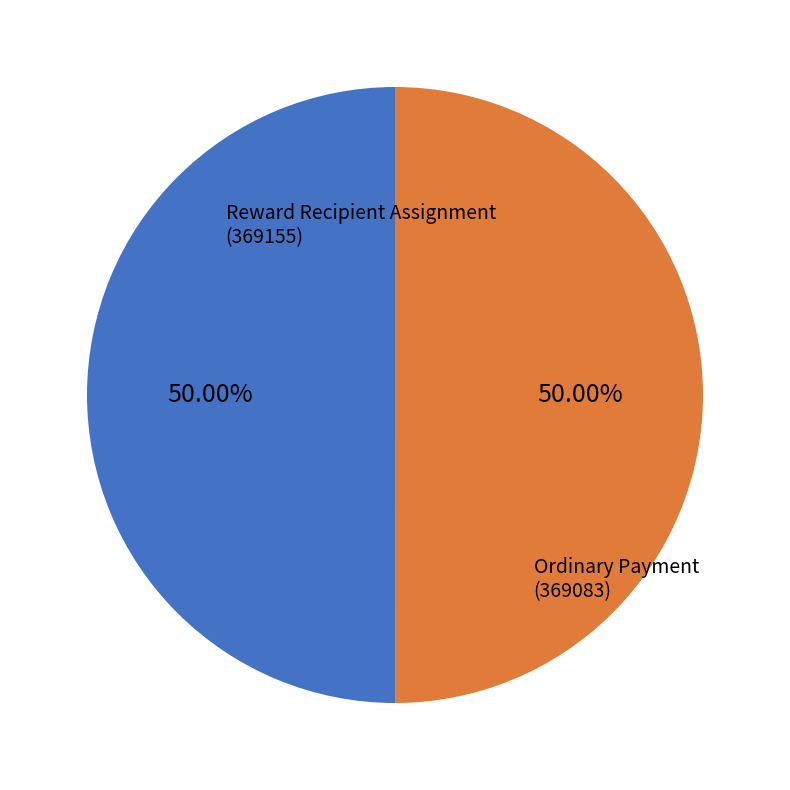

Count the number of slices in the pie.

2